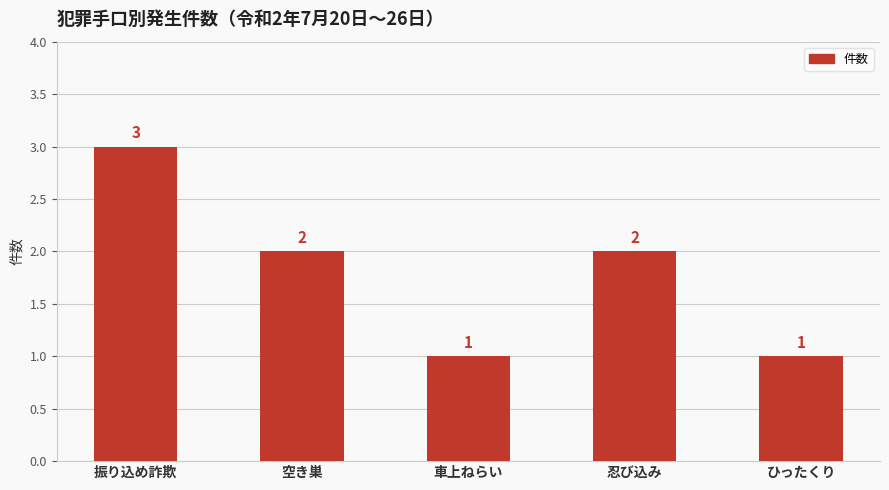

What is the greatest value displayed?

3